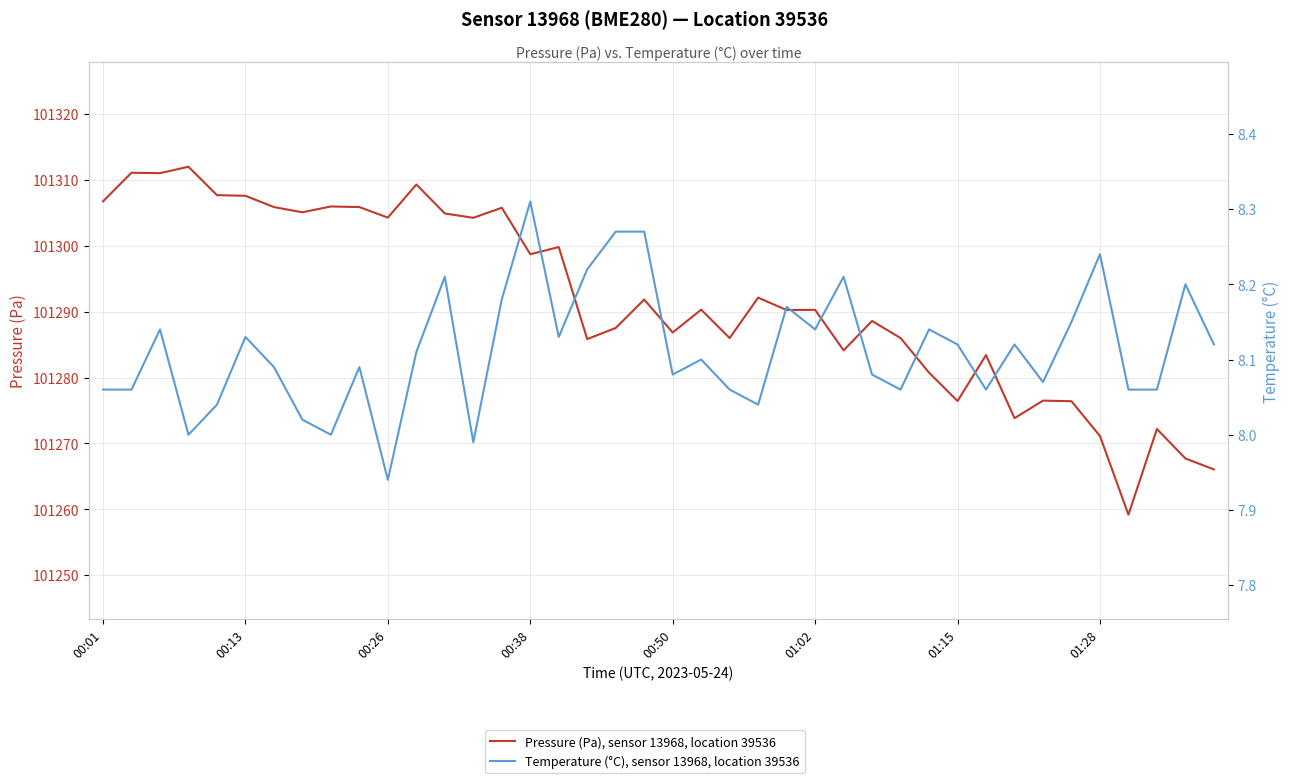

What is the highest value of the Temperature (°C), sensor 13968, location 39536 series?

8.3